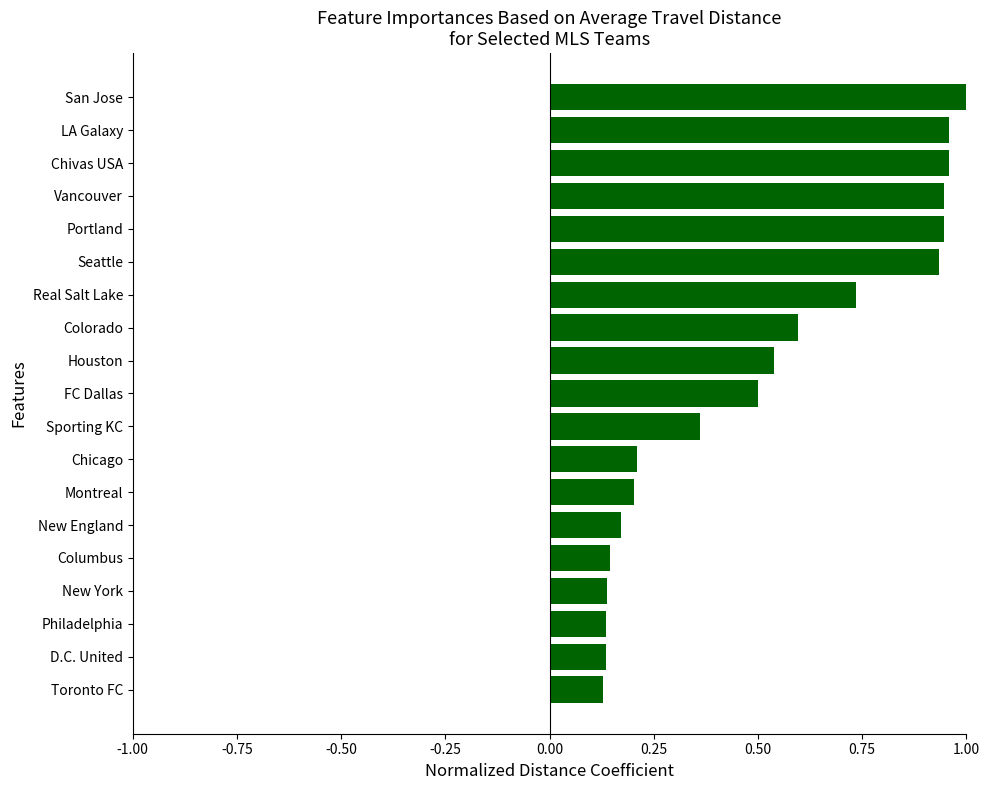

The chart shows a value of 1.0 at Chivas USA. True or false?

True